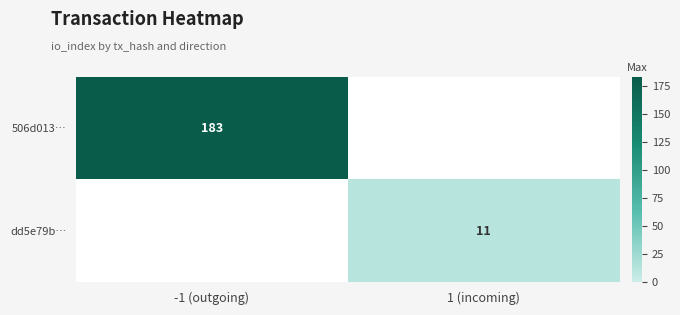

Is it true that 506d013… equals 183 at -1 (outgoing)?

True